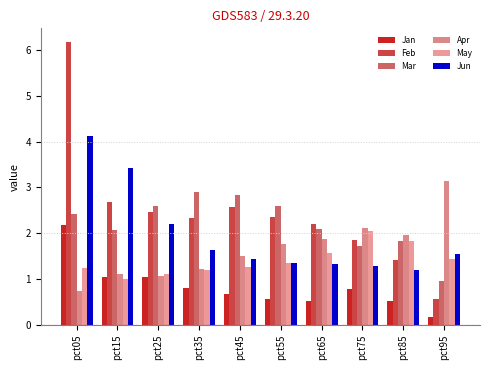

Which series has the largest total across all categories?

Feb